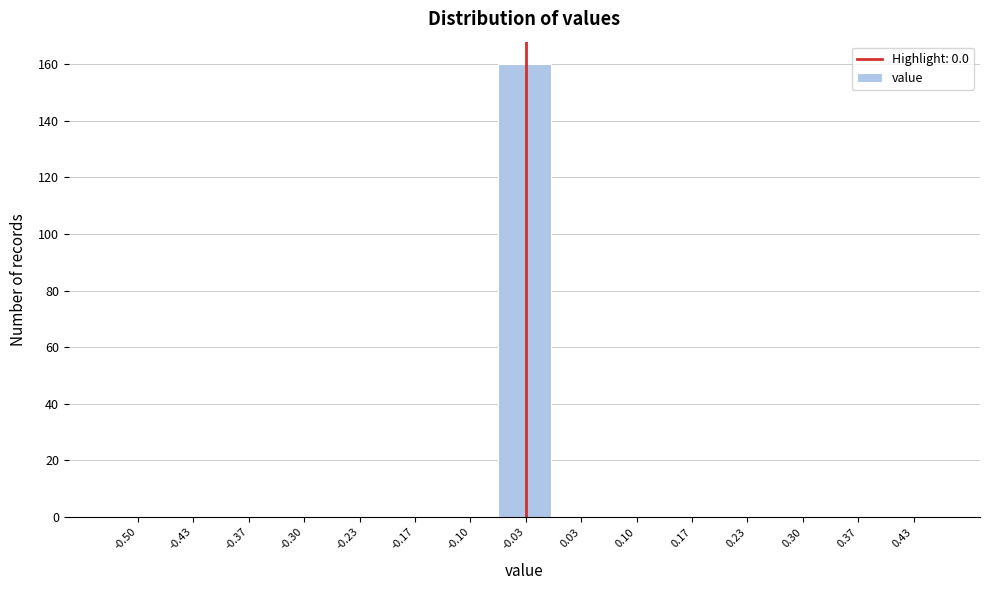

Reading left to right, list all the values displayed in this chart.

-0.50=0	-0.43=0	-0.37=0	-0.30=0	-0.23=0	-0.17=0	-0.10=0	-0.03=160	0.03=0	0.10=0	0.17=0	0.23=0	0.30=0	0.37=0	0.43=0